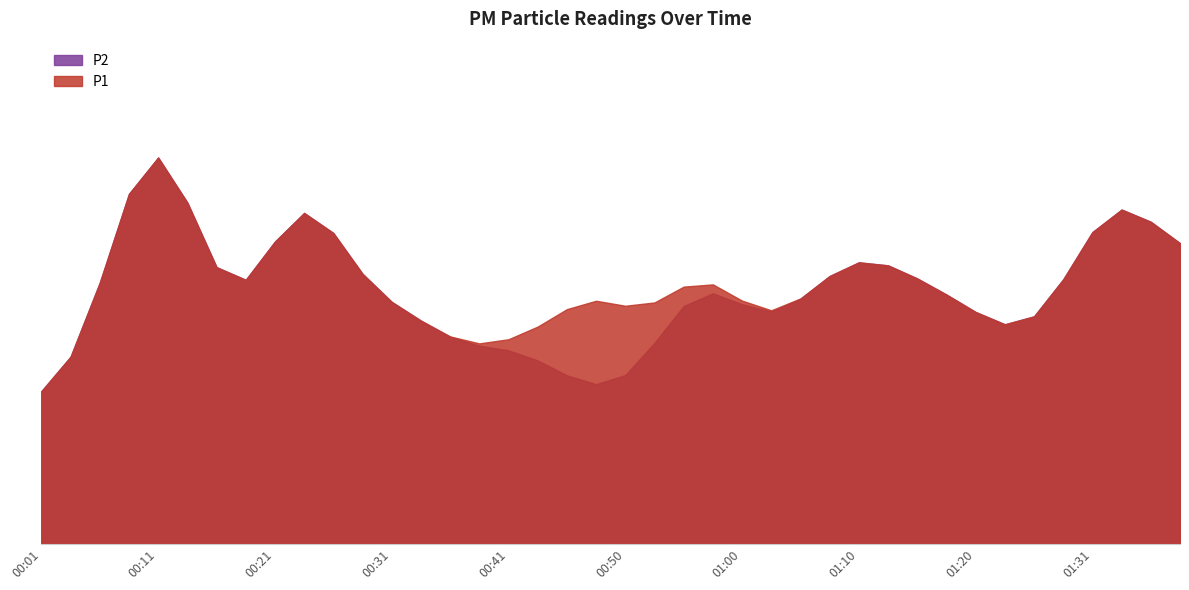

Between 00:31 and 01:39, which series saw the biggest shift?

P1